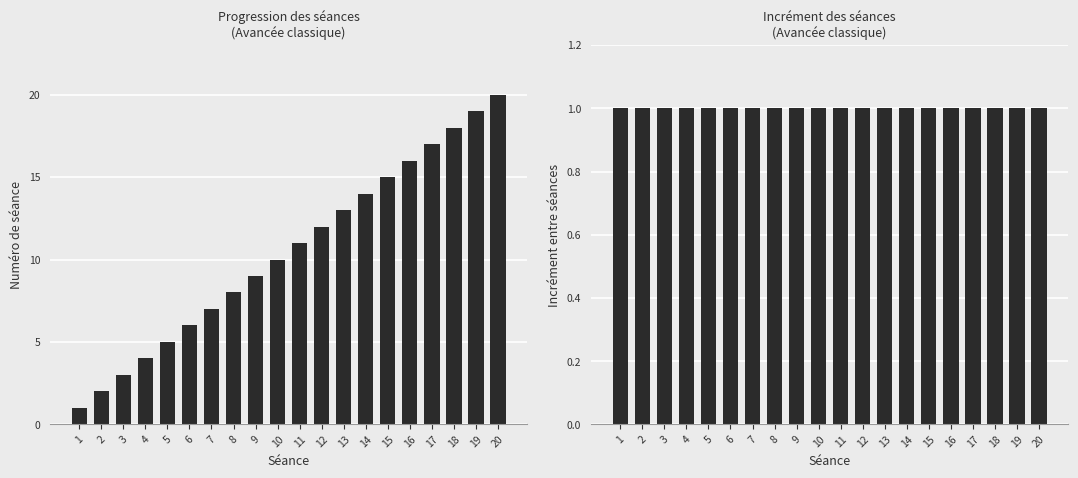

What is the average value of the Incrément séance series?

1